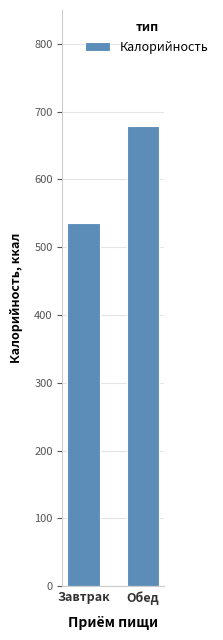

What is the average value?

607.3